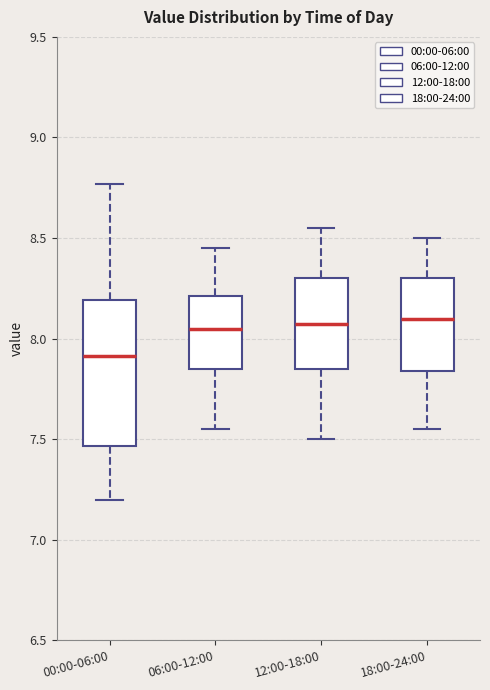

Which box has the lowest median line?

00:00-06:00